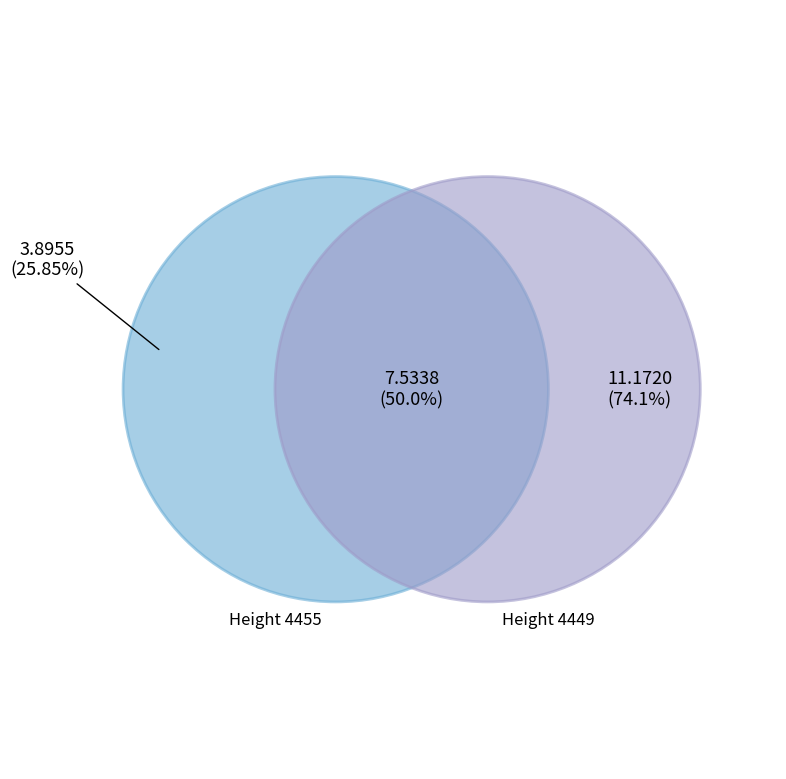

How many segments does this pie chart have?

2